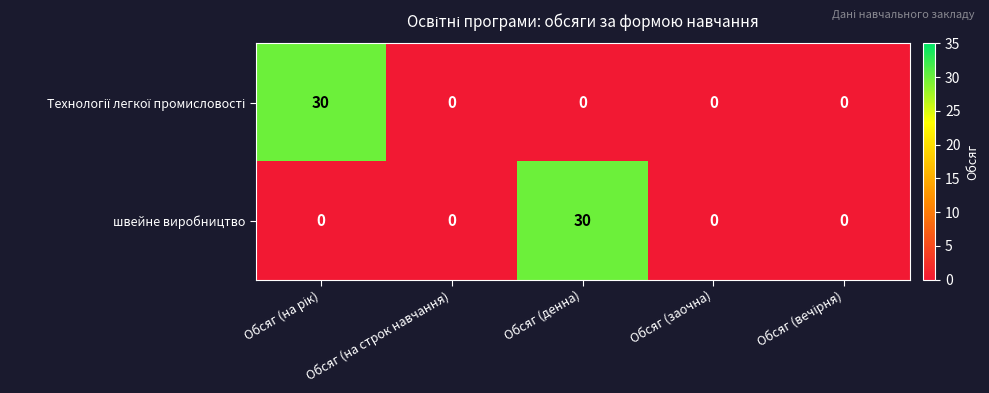

The value of швейне виробництво at Обсяг (на строк навчання) is -11. True or false?

False